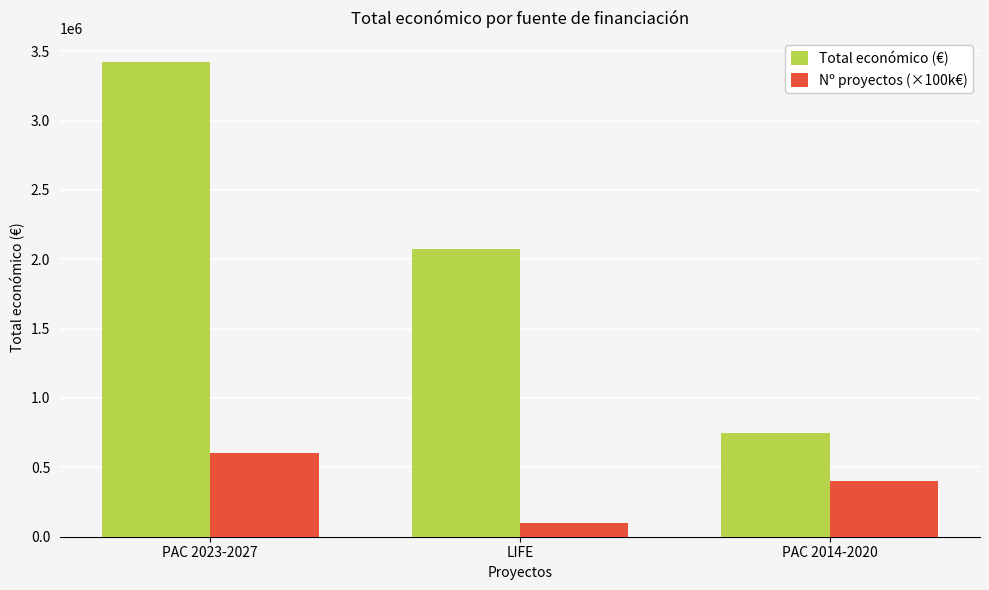

At which label does Total económico (€) reach its minimum?

PAC 2014-2020